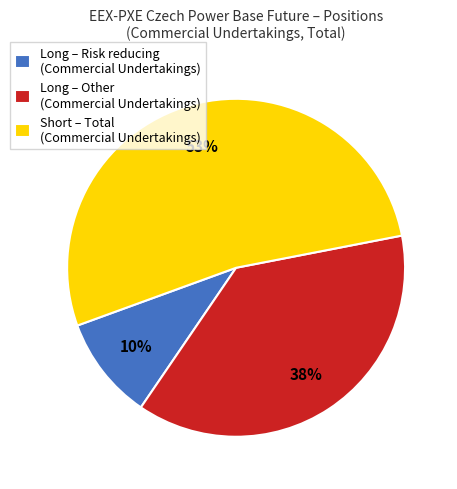

To the nearest percent, what is the difference between the largest and smallest slice percentages?

43%